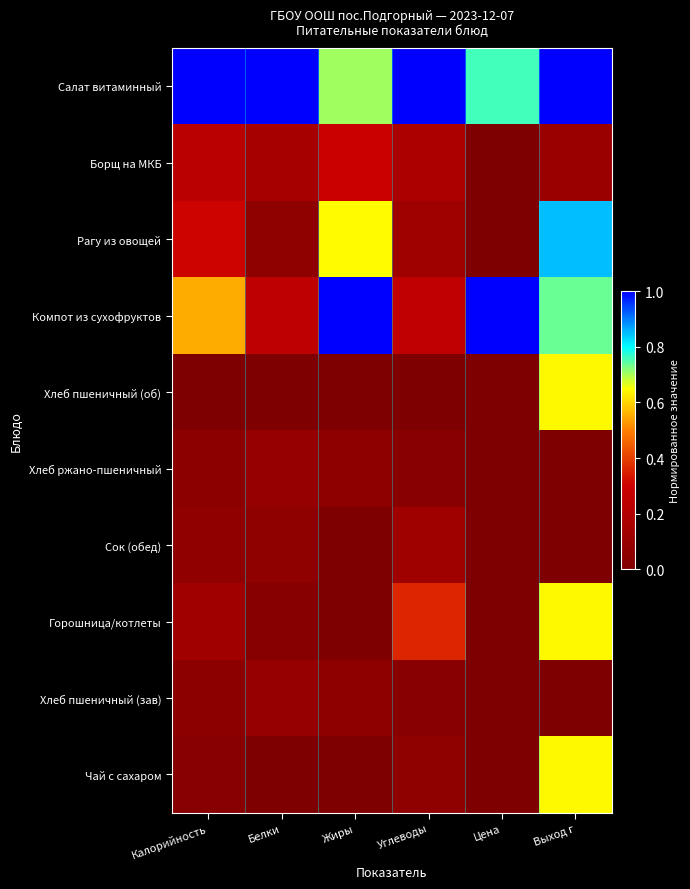

Reading left to right, what are all the values shown in this chart?

Салат витаминный: Калорийность=1.0	Белки=1.0	Жиры=0.7	Углеводы=1.0	Цена=0.8	Выход г=1.0
Борщ на МКБ: Калорийность=0.2	Белки=0.2	Жиры=0.3	Углеводы=0.2	Цена=0.0	Выход г=0.1
Рагу из овощей: Калорийность=0.3	Белки=0.1	Жиры=0.6	Углеводы=0.1	Цена=0.0	Выход г=0.8
Компот из сухофруктов: Калорийность=0.6	Белки=0.2	Жиры=1.0	Углеводы=0.3	Цена=1.0	Выход г=0.7
Хлеб пшеничный (об): Калорийность=0.0	Белки=0.0	Жиры=0.0	Углеводы=0.0	Цена=0.0	Выход г=0.6
Хлеб ржано-пшеничный: Калорийность=0.1	Белки=0.1	Жиры=0.1	Углеводы=0.0	Цена=0.0	Выход г=0.0
Сок (обед): Калорийность=0.1	Белки=0.1	Жиры=0.0	Углеводы=0.1	Цена=0.0	Выход г=0.0
Горошница/котлеты: Калорийность=0.1	Белки=0.0	Жиры=0.0	Углеводы=0.4	Цена=0.0	Выход г=0.6
Хлеб пшеничный (зав): Калорийность=0.1	Белки=0.1	Жиры=0.1	Углеводы=0.0	Цена=0.0	Выход г=0.0
Чай с сахаром: Калорийность=0.0	Белки=0.0	Жиры=0.0	Углеводы=0.1	Цена=0.0	Выход г=0.6